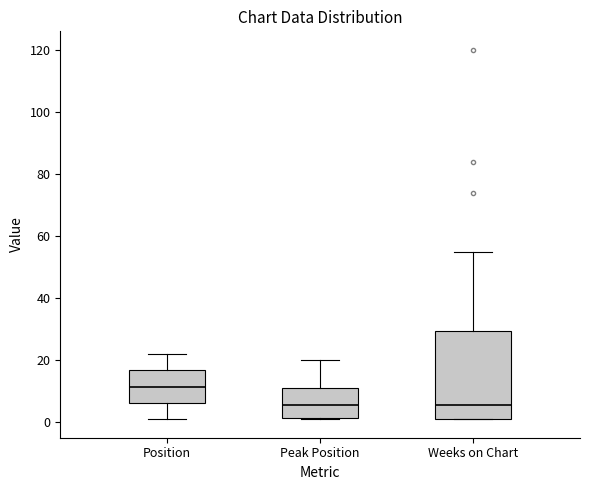

Where does the upper whisker of the box for Peak Position end on the y-axis? The values are not printed on the chart, so give them approximately, as read against the axis.

20